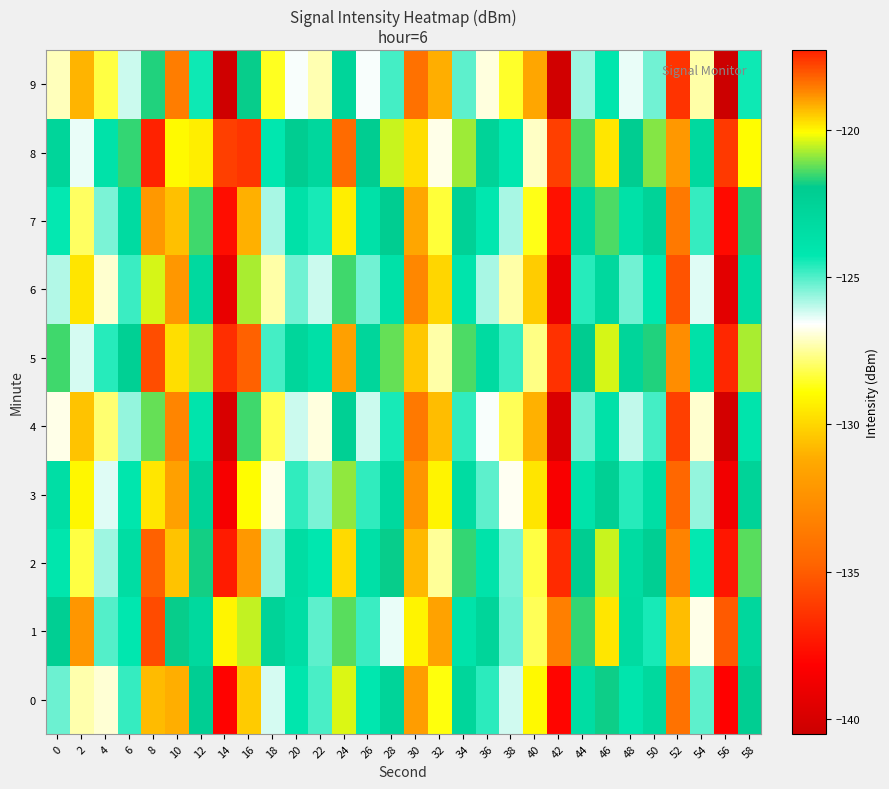

Which series changed the most between 30 and 56?

2